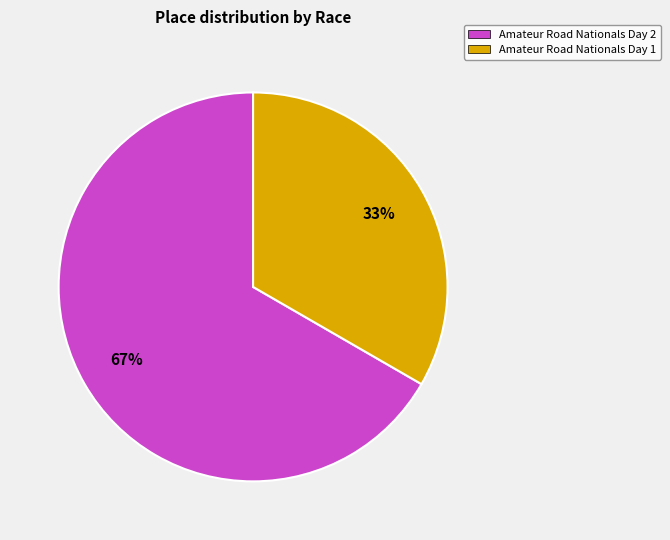

The Amateur Road Nationals Day 2 slice represents 67% of the pie. True or false?

True